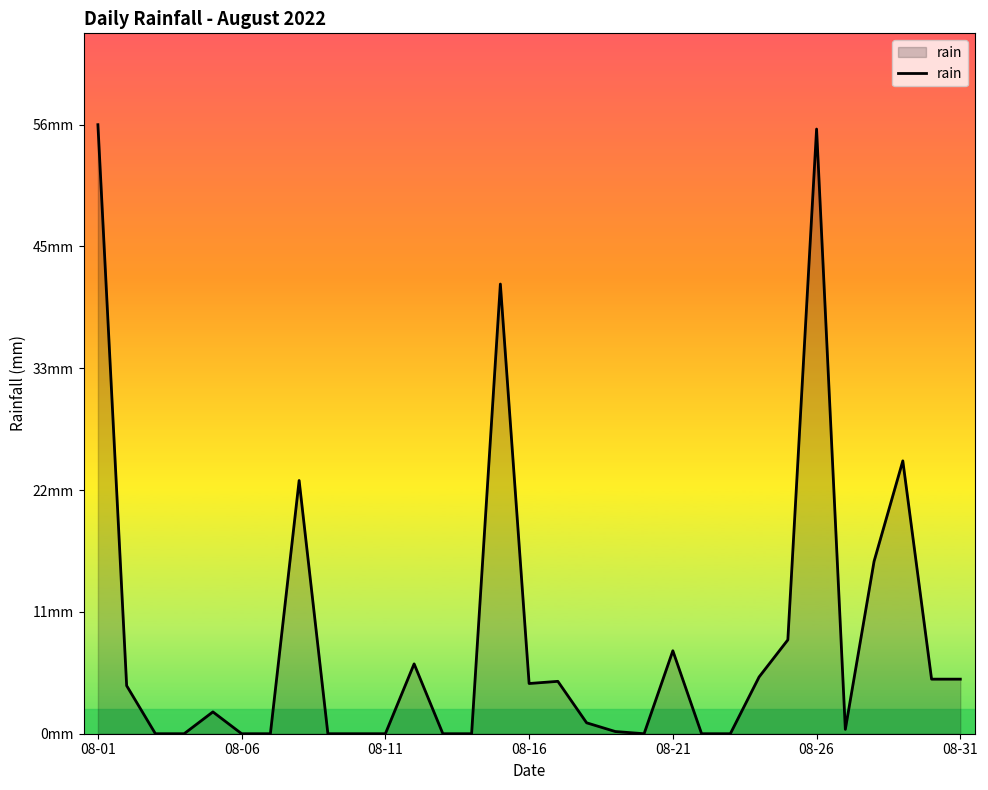

What is the value of the 8th point from the left?

23.2